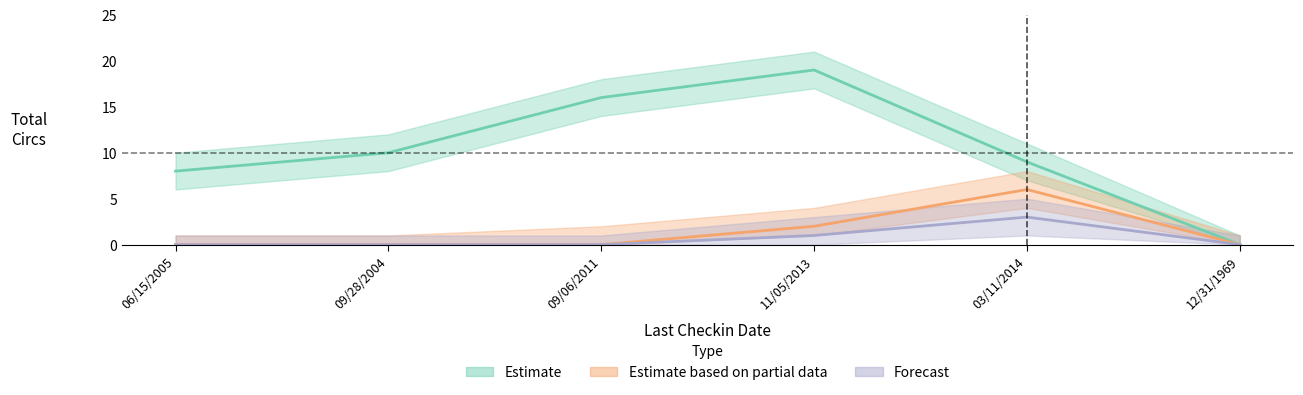

Which label corresponds to the smallest value in the chart?

12/31/1969